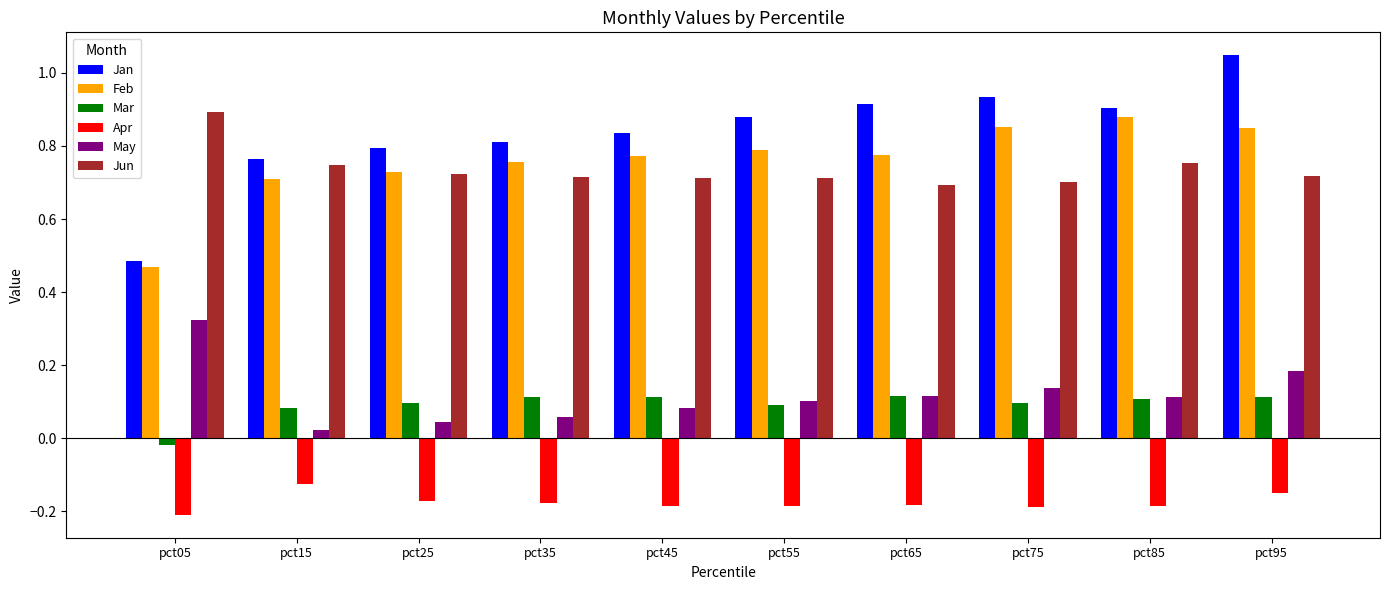

At which category is the sum across all series the highest?

pct95